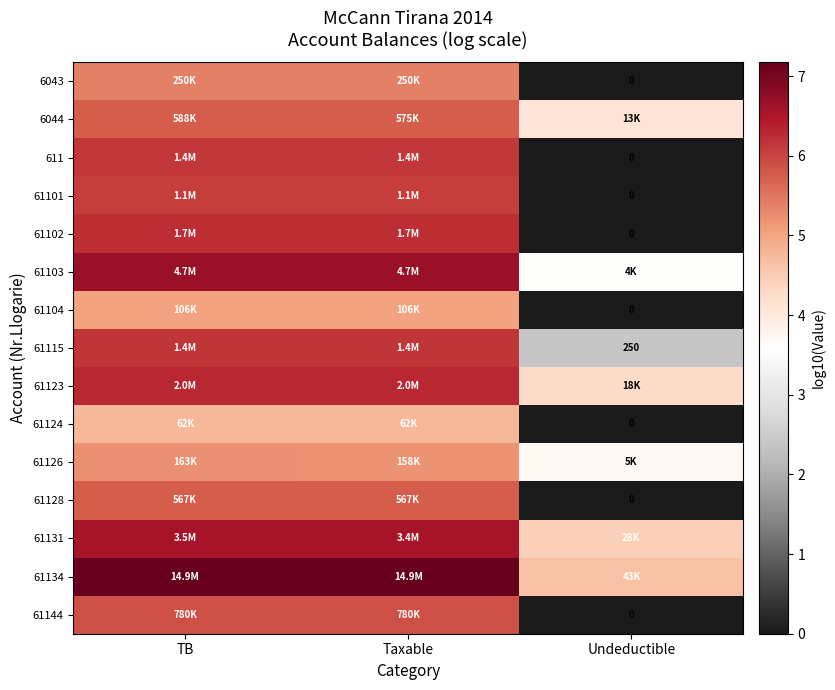

At which category is the sum across all series the highest?

TB